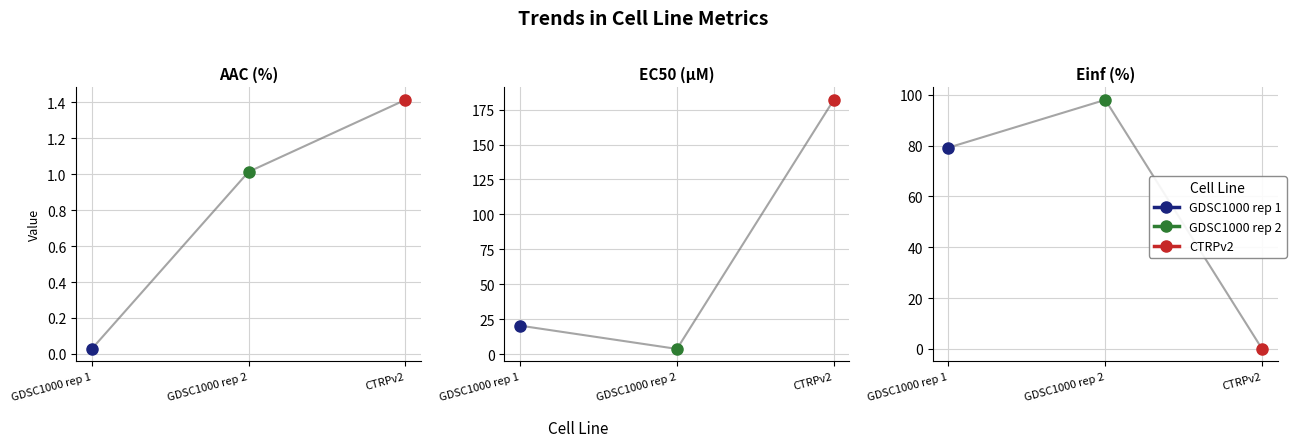

Which category has the highest value in the Einf (%) series?

GDSC1000 rep 2